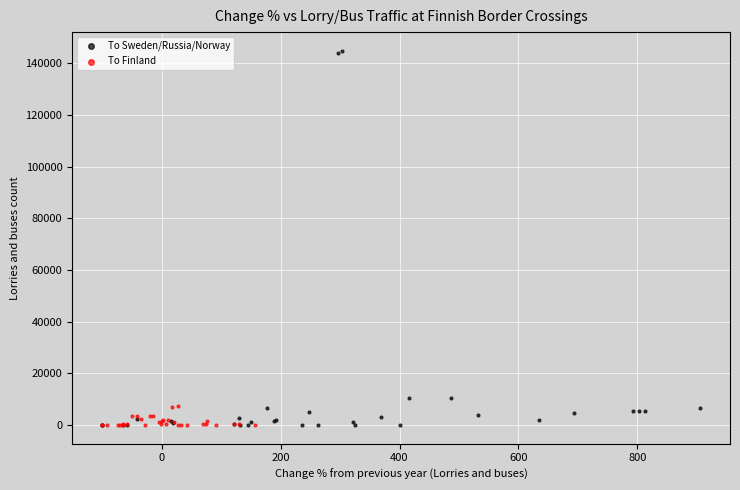

What are all the series names shown in the legend?

To Sweden/Russia/Norway, To Finland